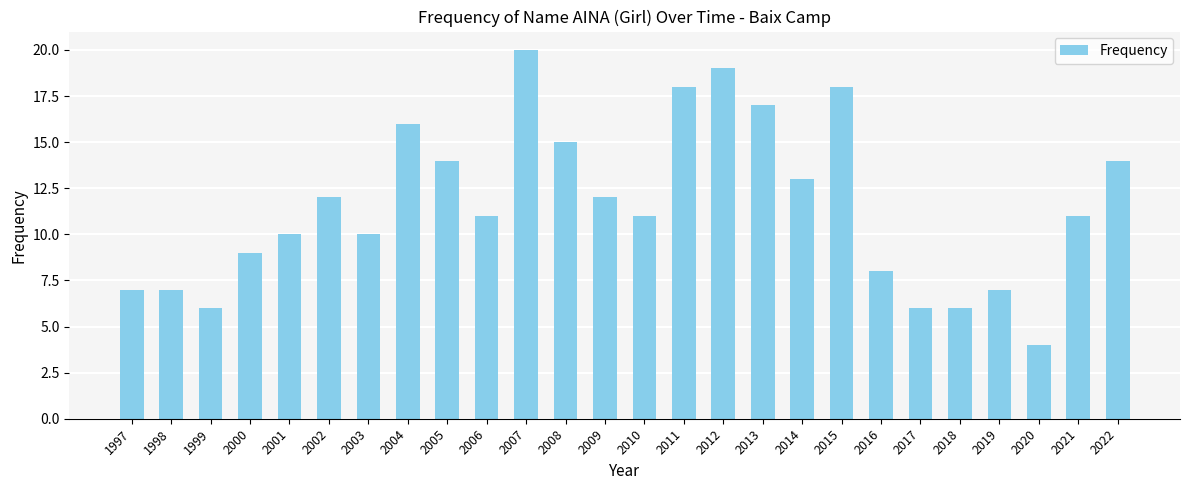

Reading left to right, transcribe all the data shown in this chart.

7	7	6	9	10	12	10	16	14	11	20	15	12	11	18	19	17	13	18	8	6	6	7	4	11	14